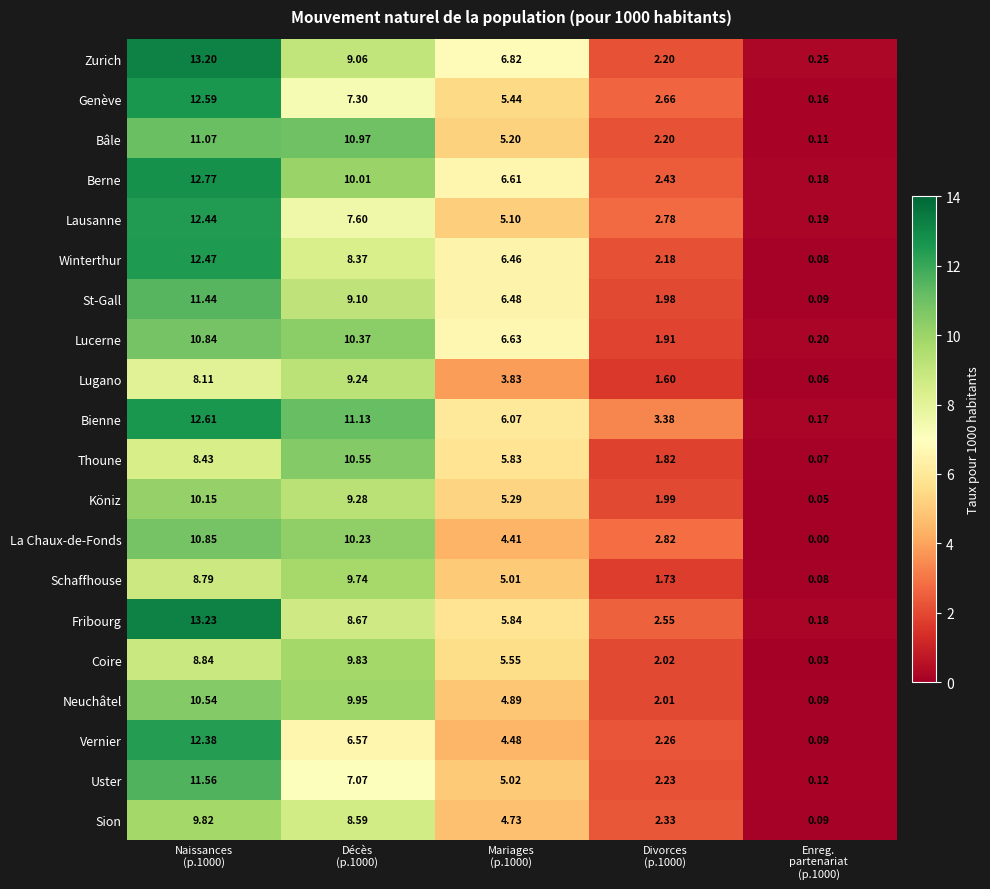

Between Décès
(p.1000) and Divorces
(p.1000), which series saw the biggest shift?

Bâle